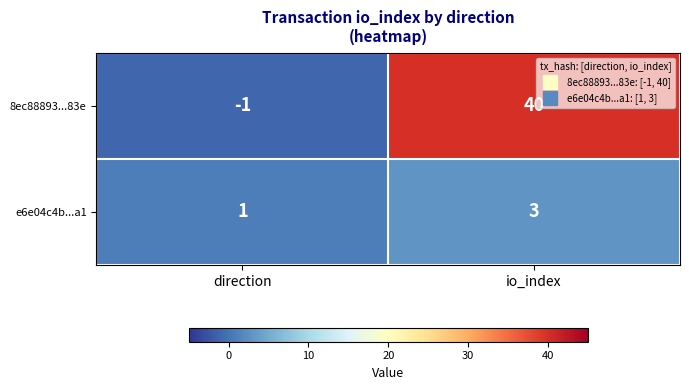

What is the difference between the 8ec88893...83e values at io_index and direction?

41